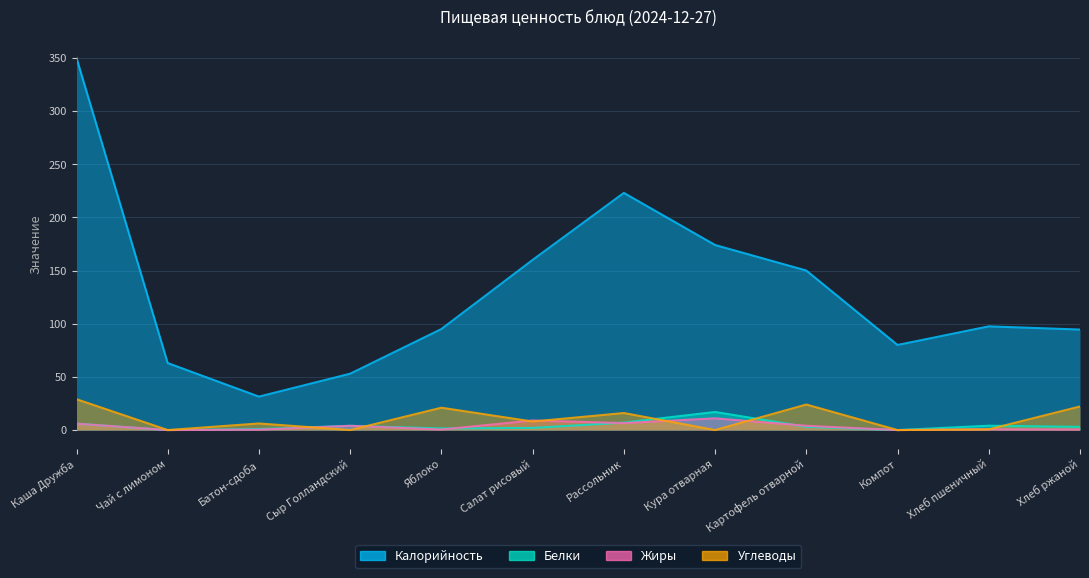

At how many categories does at least one series exceed 122?

5